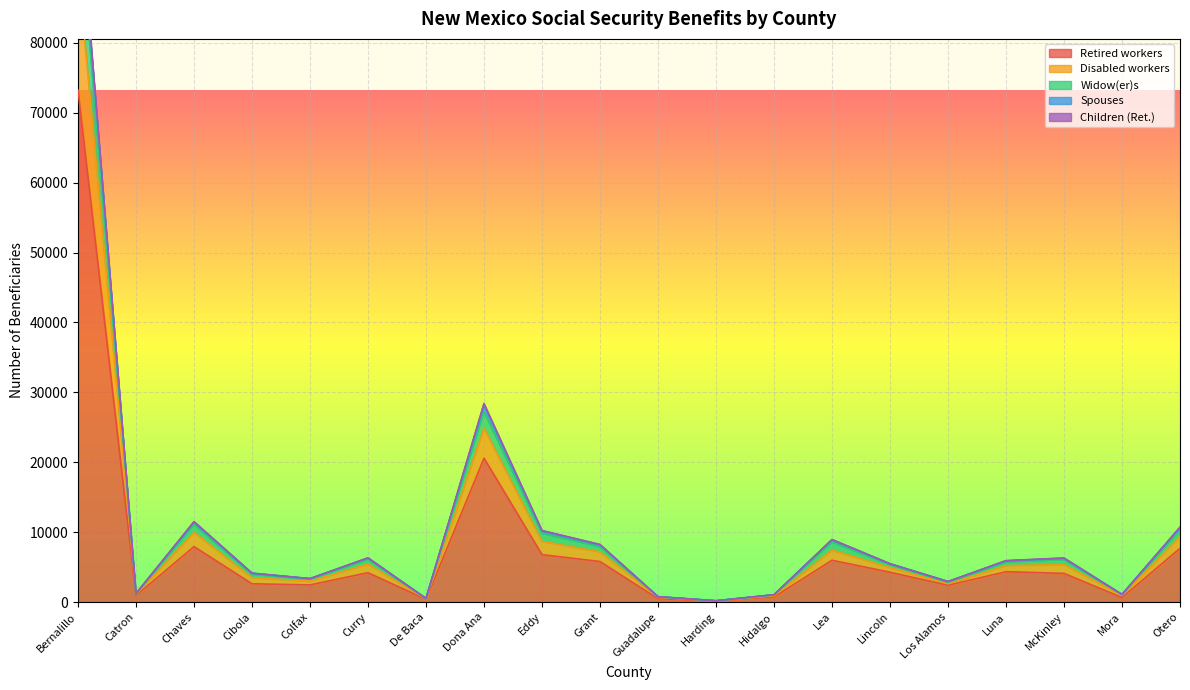

True or false: Widow(er)s and Retired workers cross at least once.

False